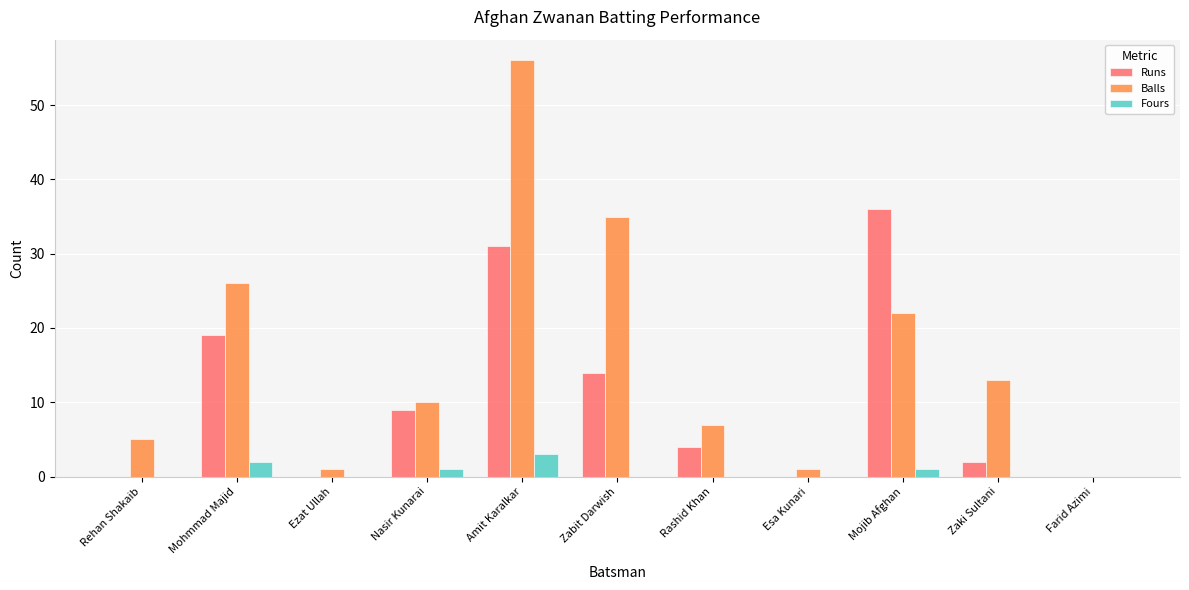

Which series changed the most between Mohmmad Majid and Ezat Ullah?

Balls